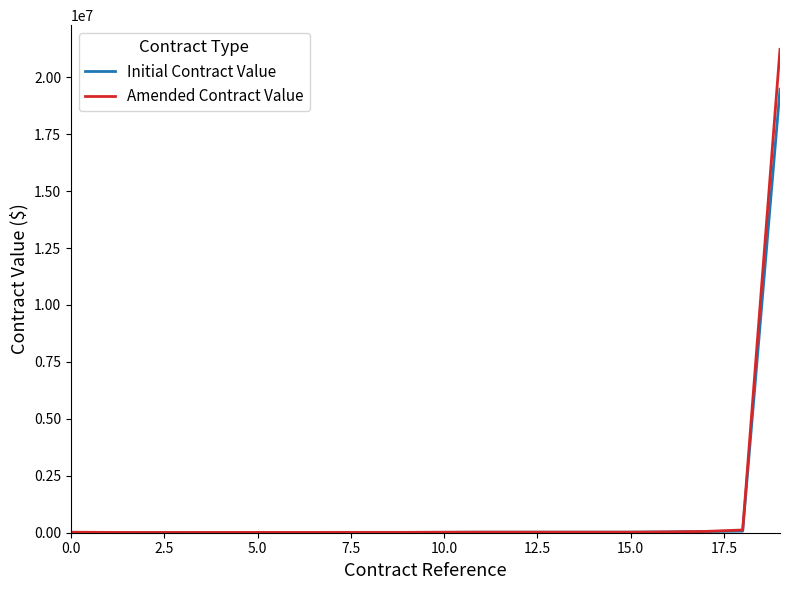

Rank the series by their maximum value, from highest to lowest.

Amended Contract Value, Initial Contract Value